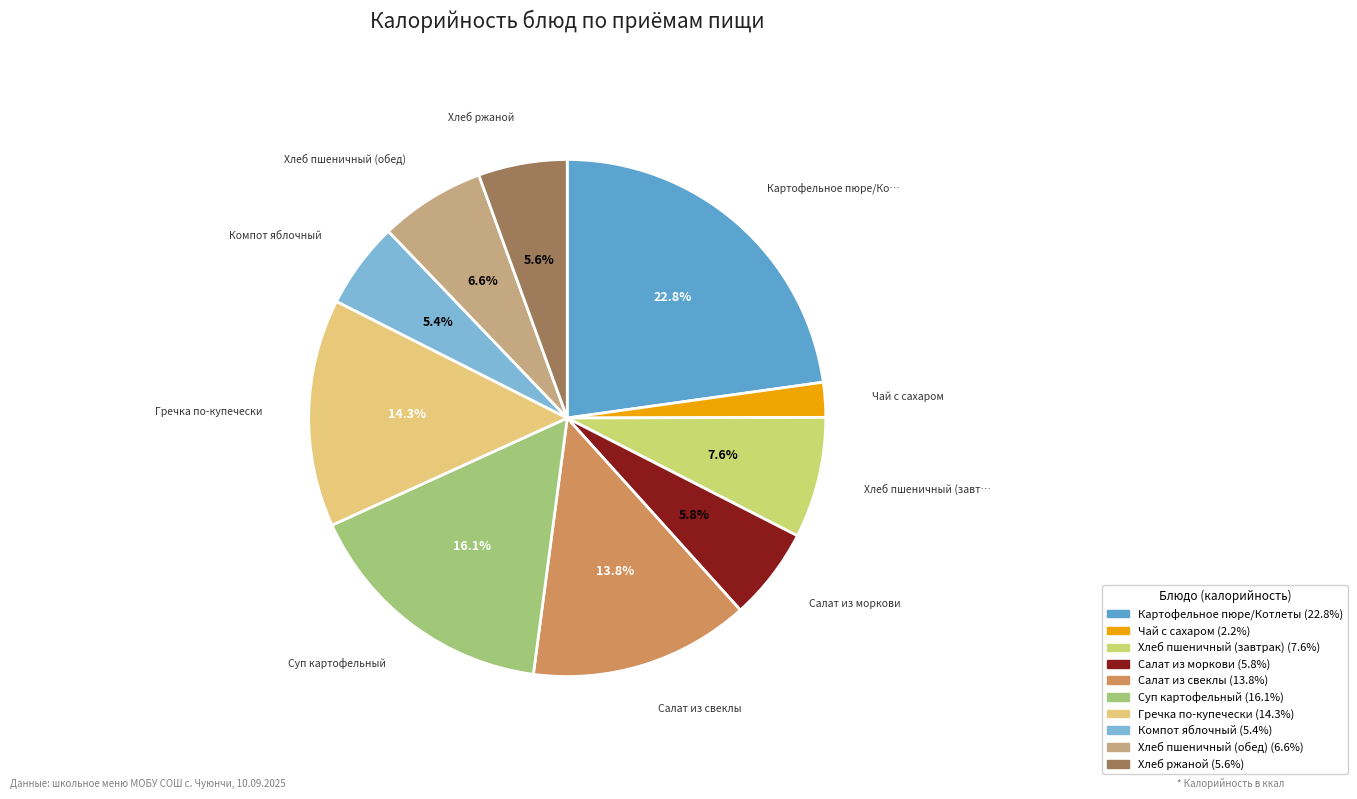

How many slices are in this pie chart?

10